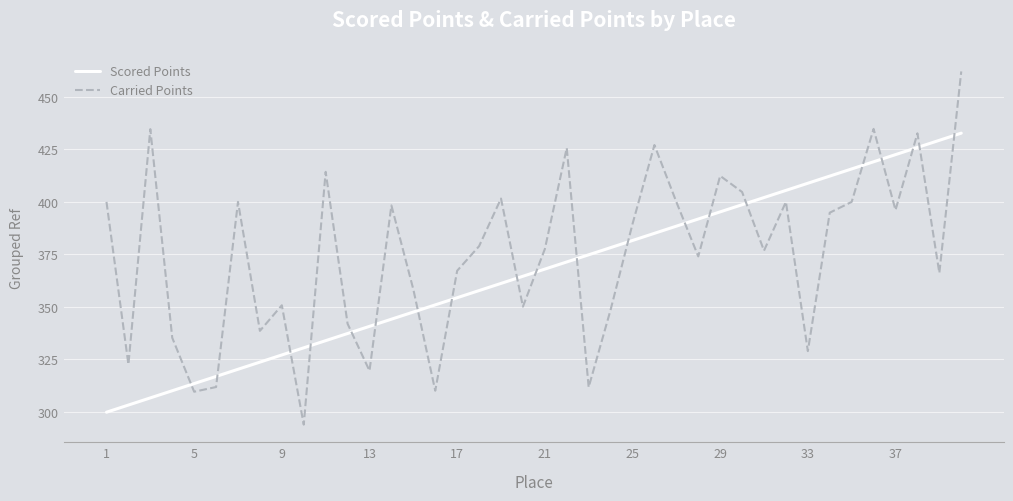

How many lines are shown in the chart?

2